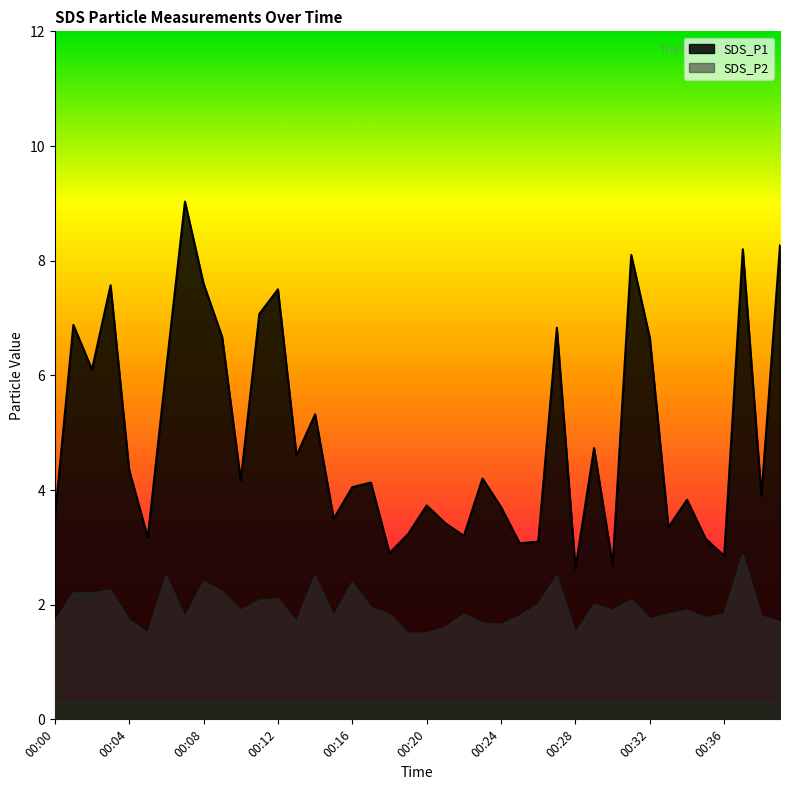

In SDS_P1, how many points are higher than both neighbors (excluding endpoints)?

13